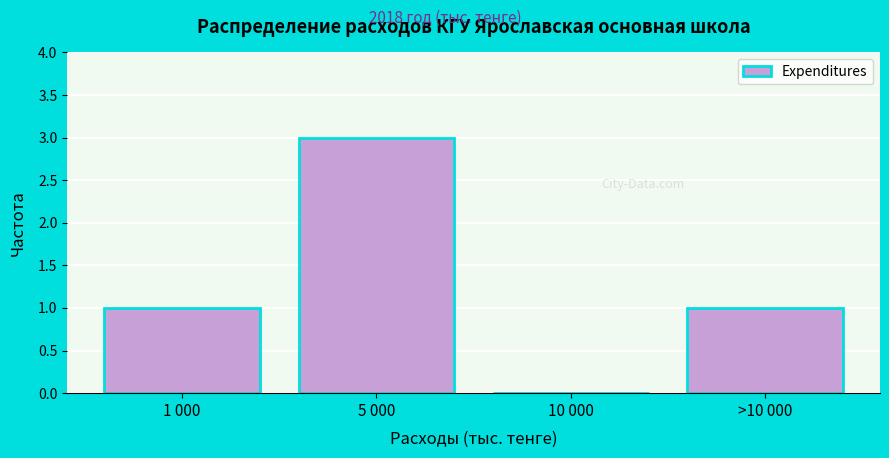

Reading left to right, extract all data points from this chart.

1 000=1	5 000=3	10 000=0	>10 000=1